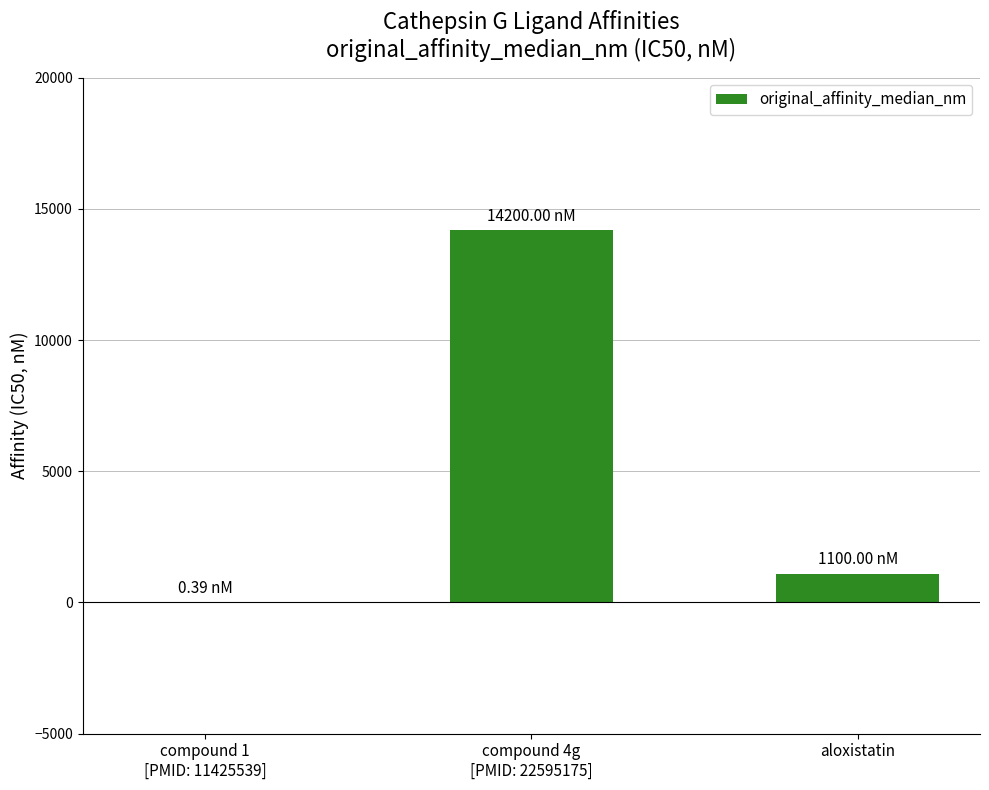

Reading left to right, extract all data points from this chart.

0.4	14200.0	1100.0